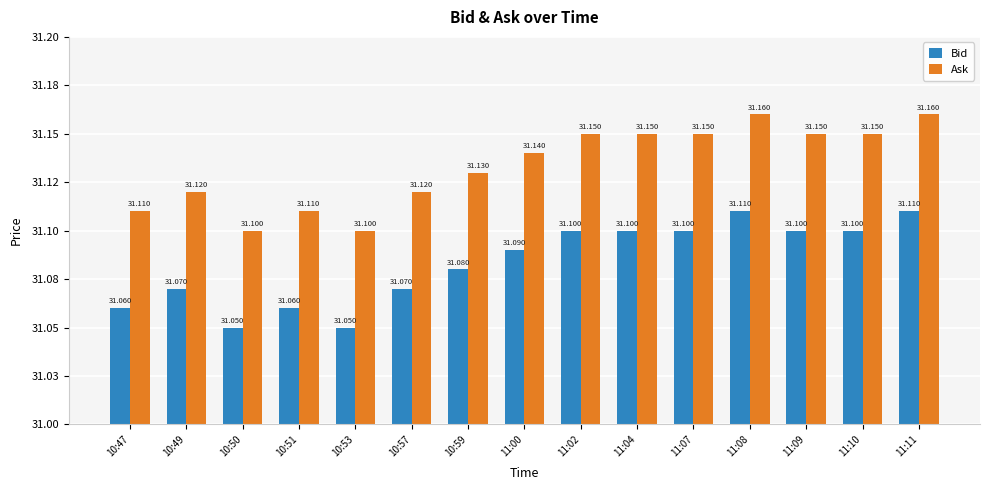

What are all the series names shown in the legend?

Bid, Ask